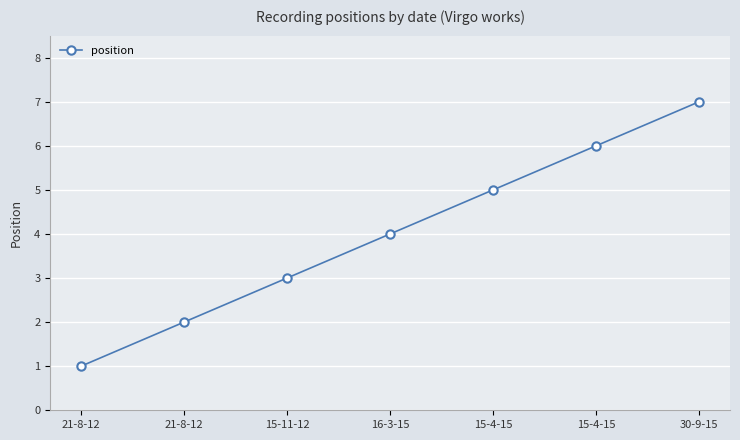

Is it true that the value at 21-8-12 is 2?

False